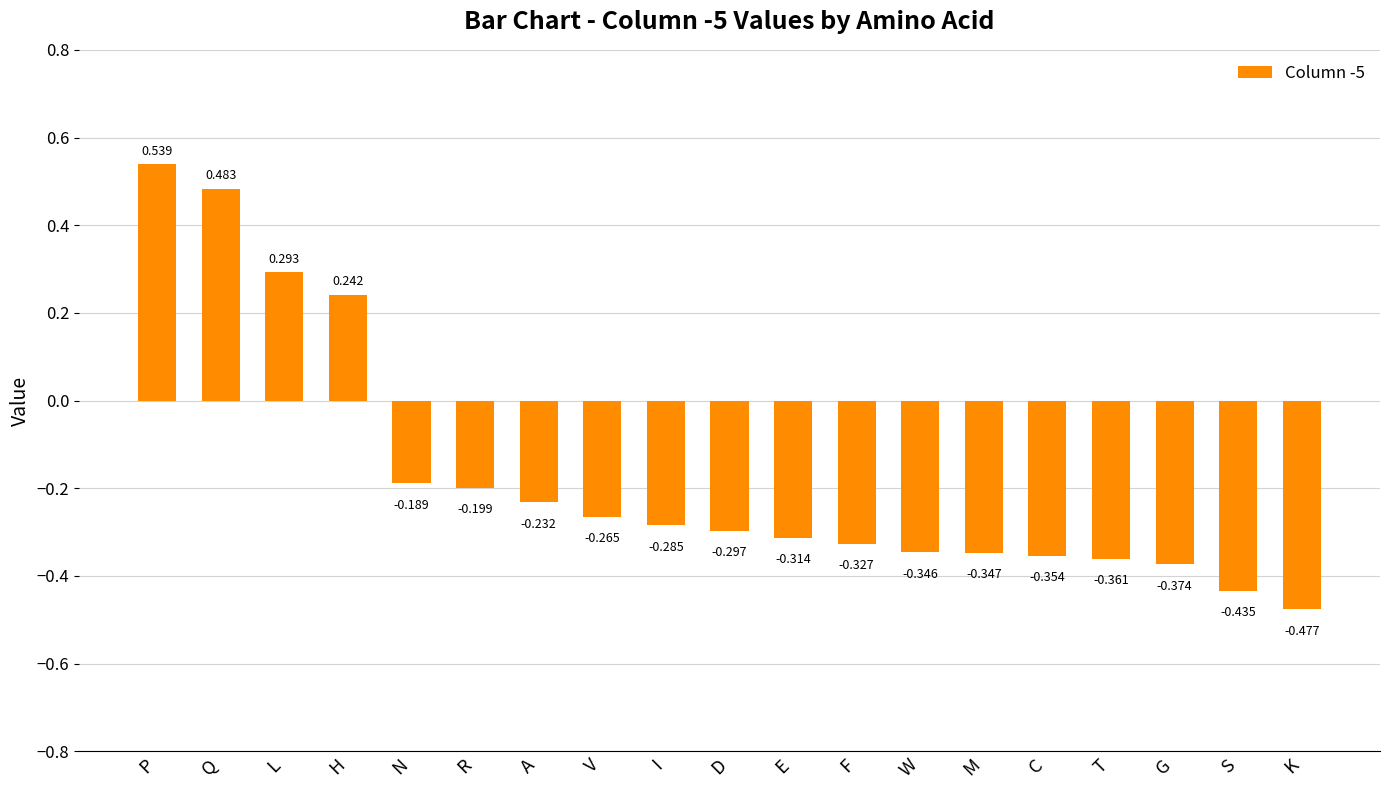

List the labels in order of value, smallest first.

K, S, G, T, C, M, W, F, E, D, I, V, A, R, N, H, L, Q, P